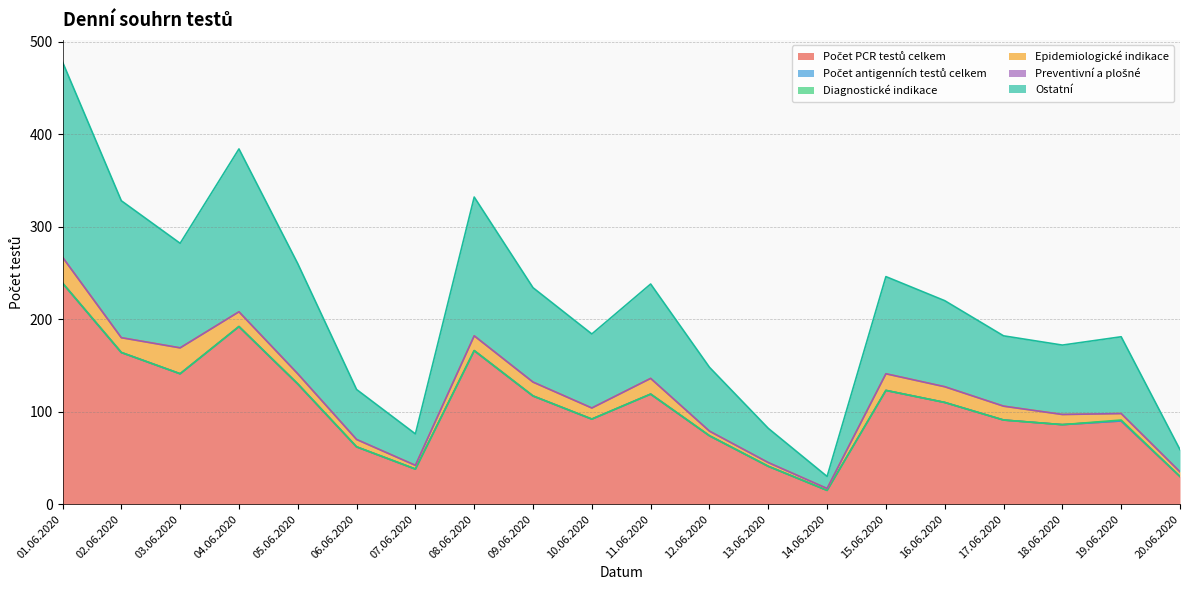

What is the difference between the second highest and minimum values in the Počet PCR testů celkem series?

177